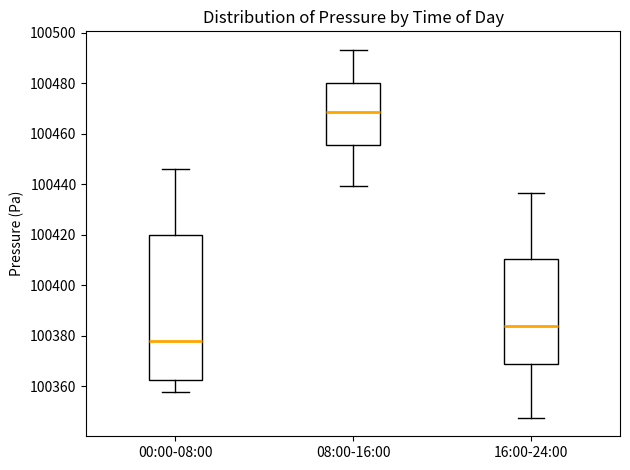

Reading left to right, transcribe this box plot: for each box, give where its median line is, the range the box spans, and where its two whiskers end, as read against the y-axis. The values are not printed on the chart, so give them approximately, as read against the axis.

00:00-08:00: median 100378, box 100362 to 100420, whiskers 100358 to 100446
08:00-16:00: median 100468, box 100456 to 100480, whiskers 100440 to 100494
16:00-24:00: median 100384, box 100368 to 100410, whiskers 100348 to 100436